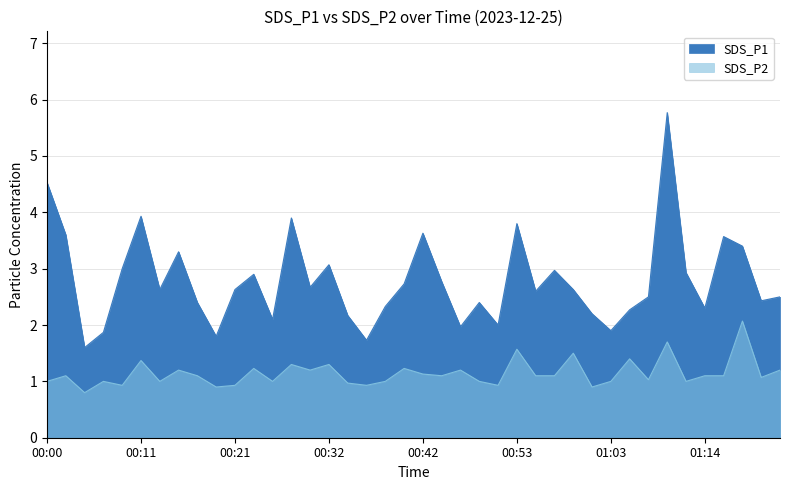

Is the value of SDS_P1 at 01:14 greater than the value of SDS_P2 at 01:14?

Yes